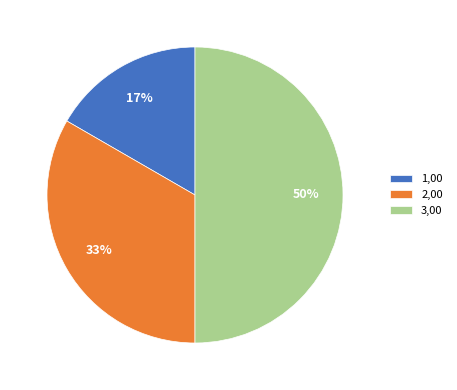

Between 2,00 and 1,00, which is larger?

2,00